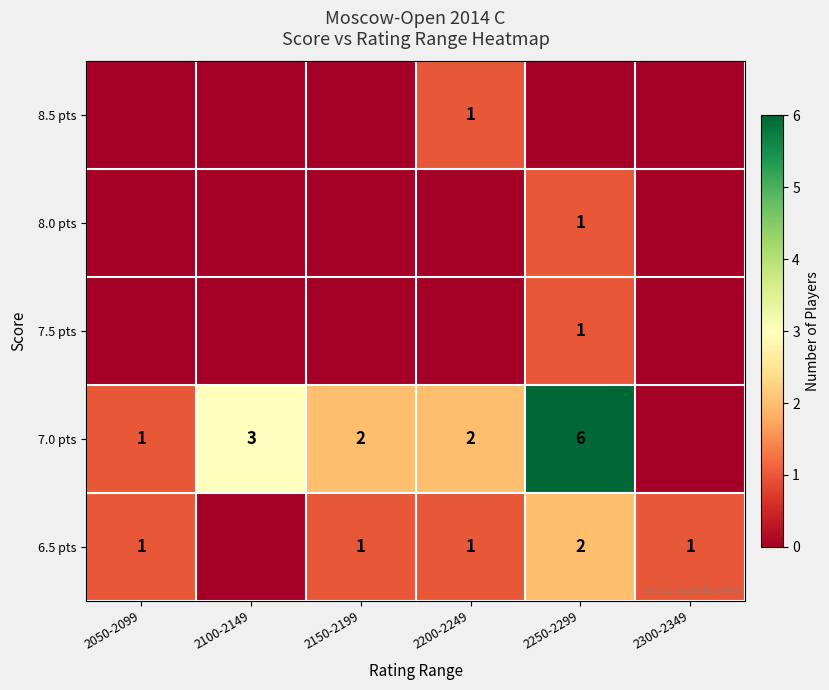

The value of row_3 at 2150-2199 is 1. True or false?

False